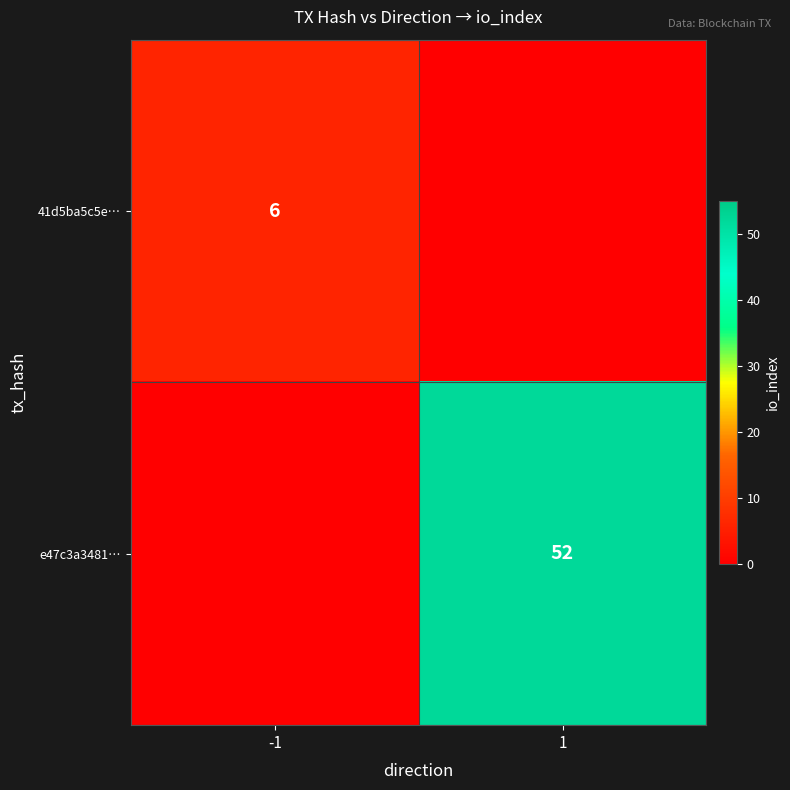

Is it true that 41d5ba5c5e… equals 9 at -1?

False